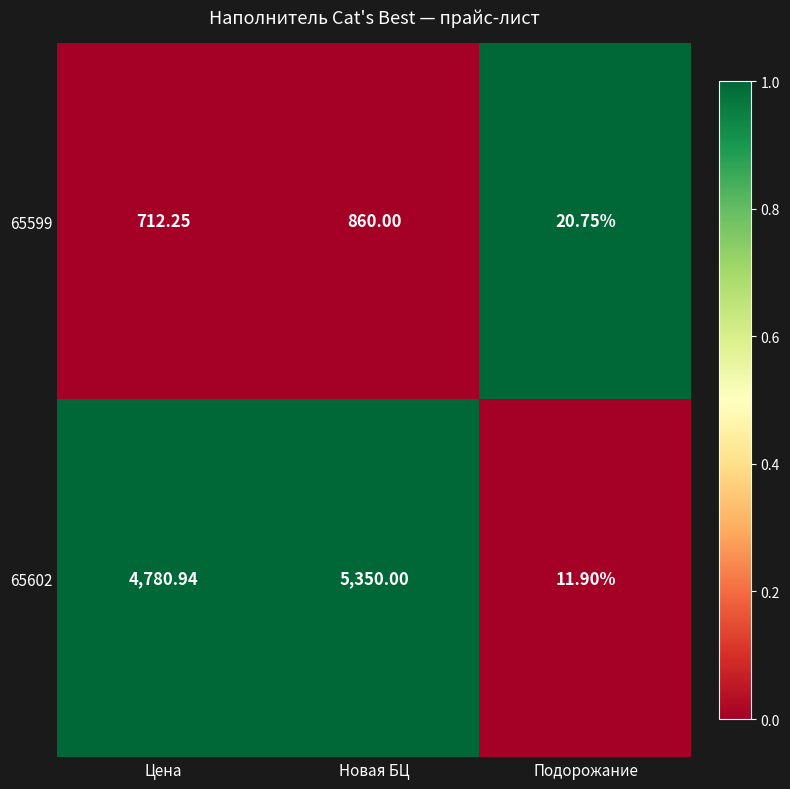

Which category has the highest value in the 65599 series?

Новая БЦ